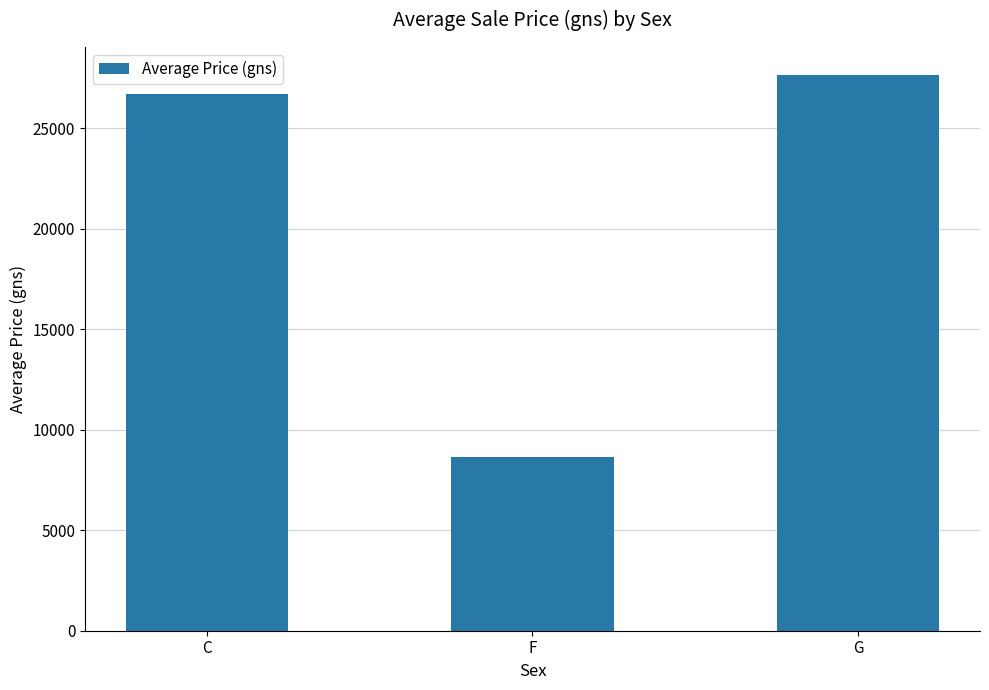

Between C and F, which is larger?

C